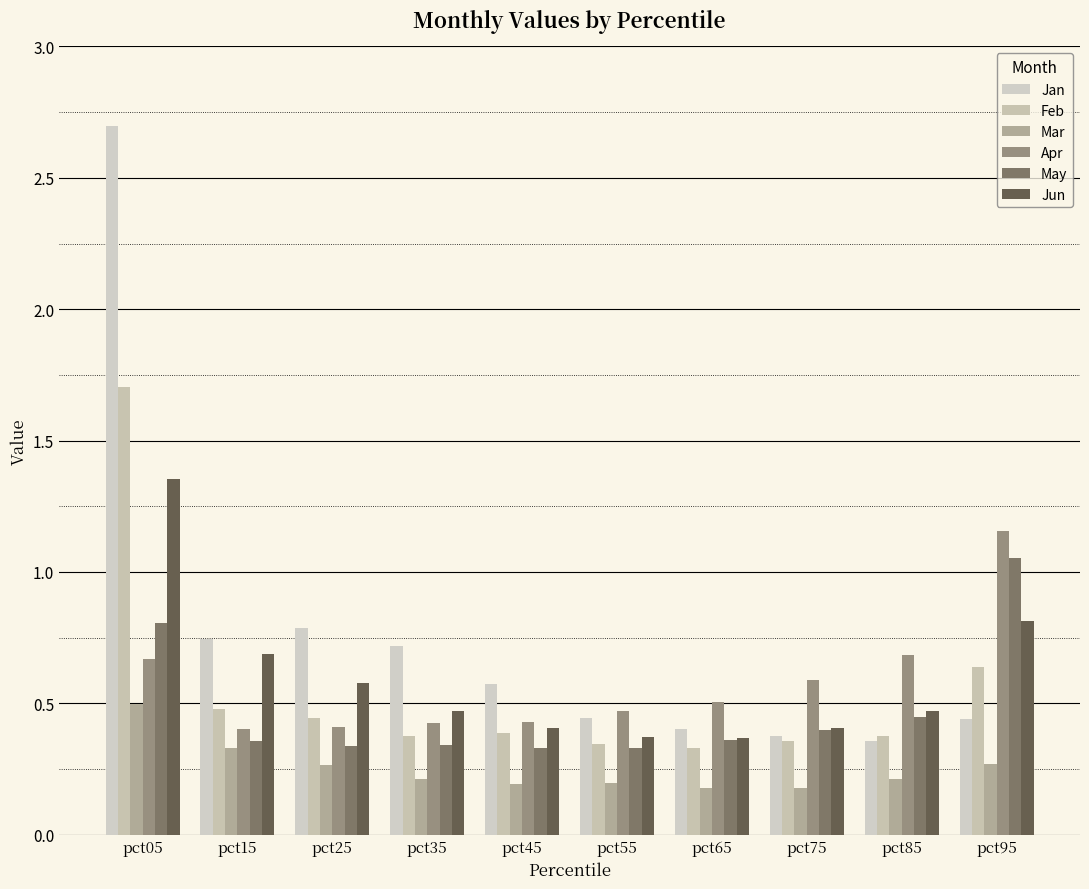

What is the highest value of the May series?

1.1